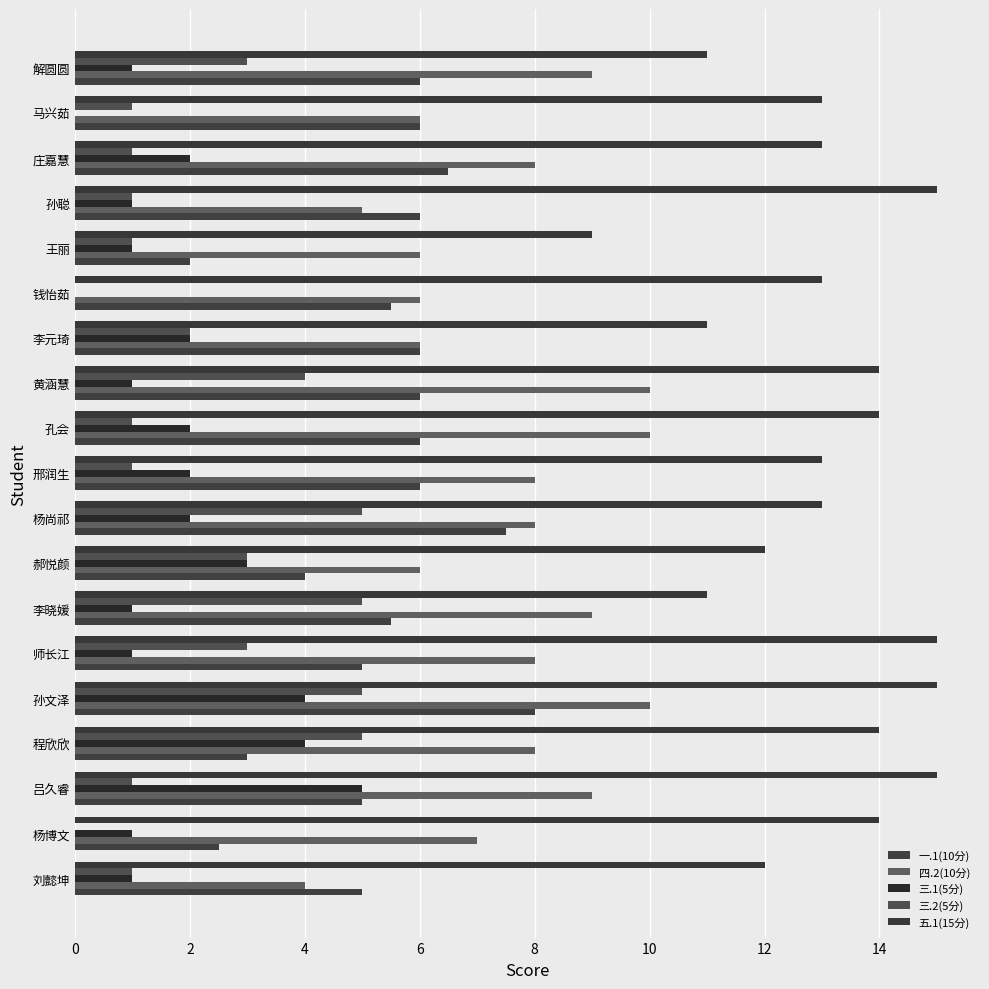

Count the number of data series in this chart.

5